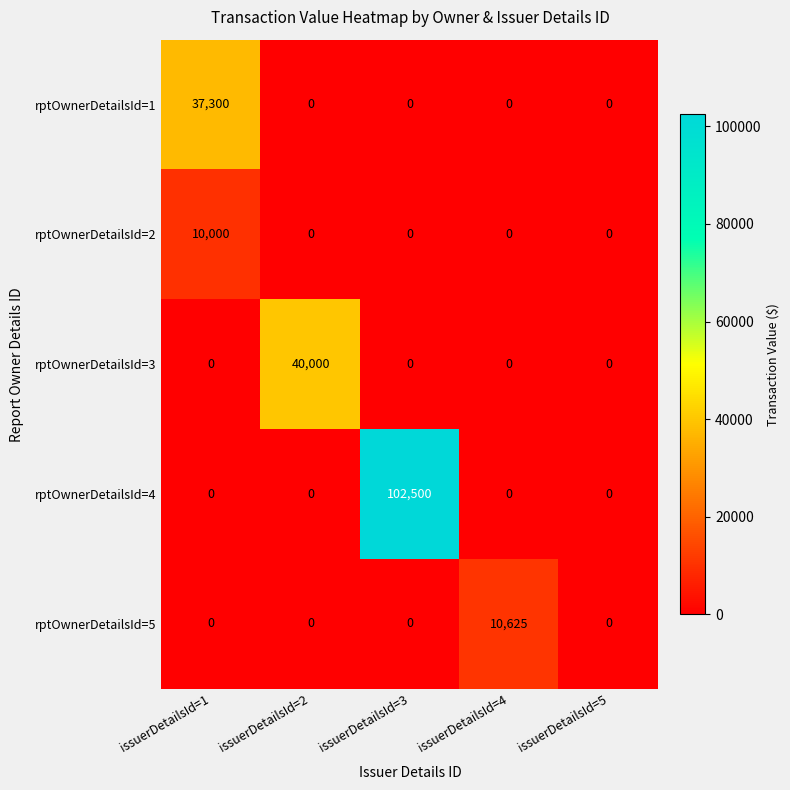

What is the highest value of the rptOwnerDetailsId=3 series?

40000